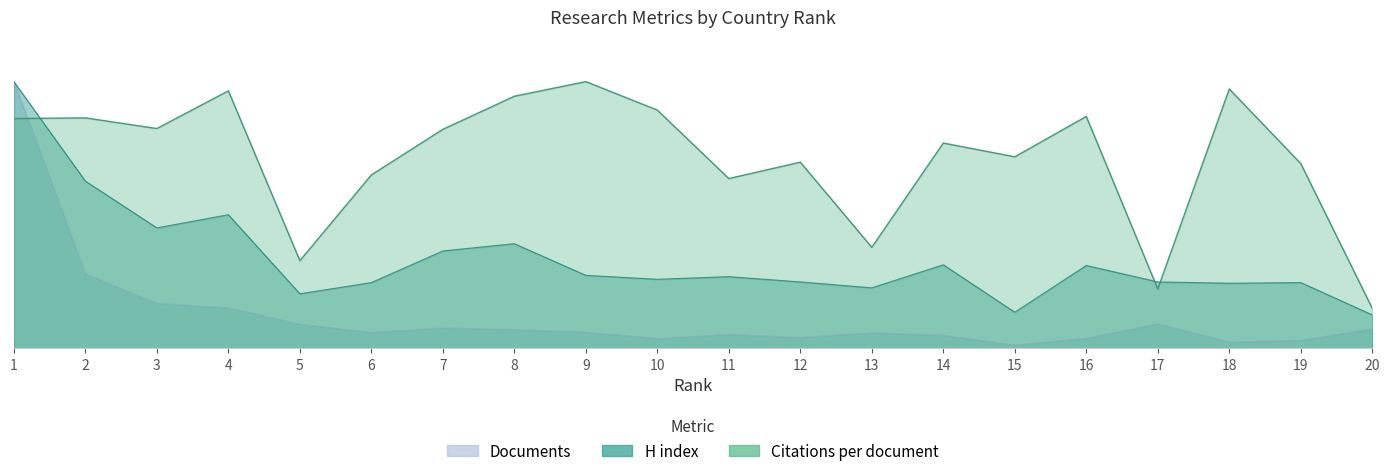

What is the sum of all H index values?

200.9